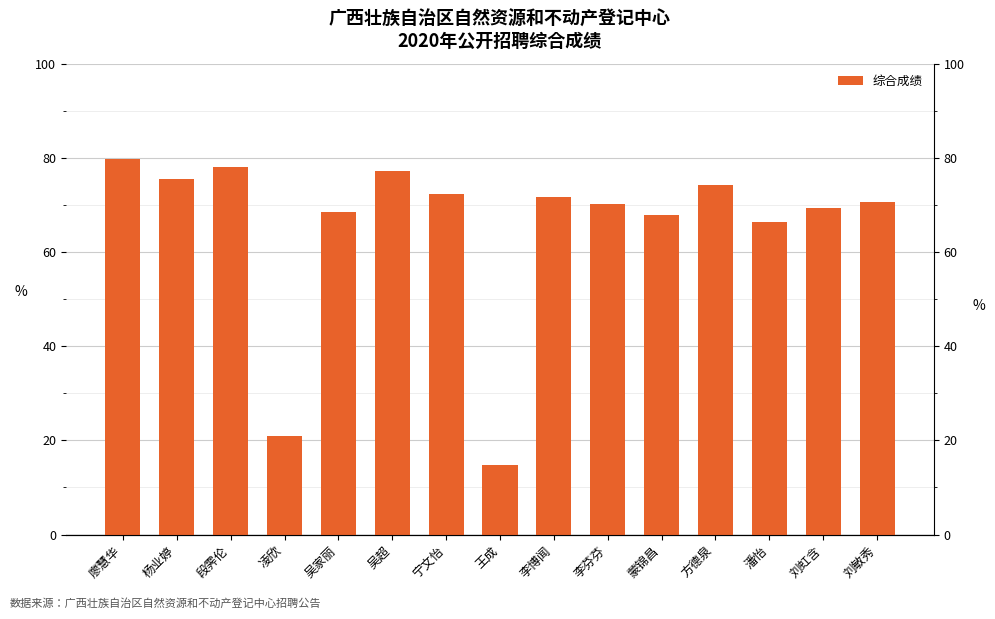

How many values exceed 70?

9